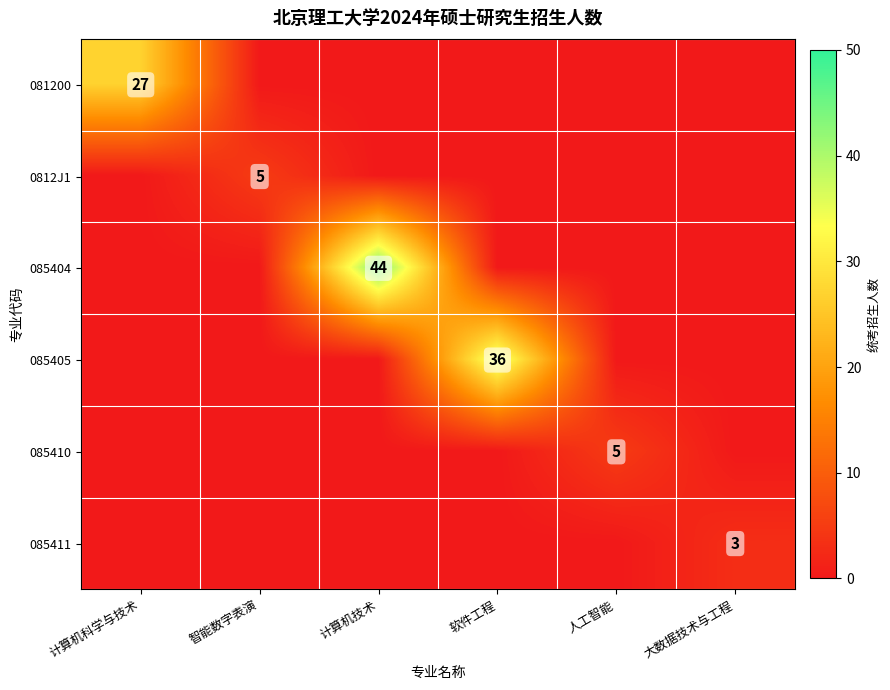

What is the average value of the 085410 series?

1